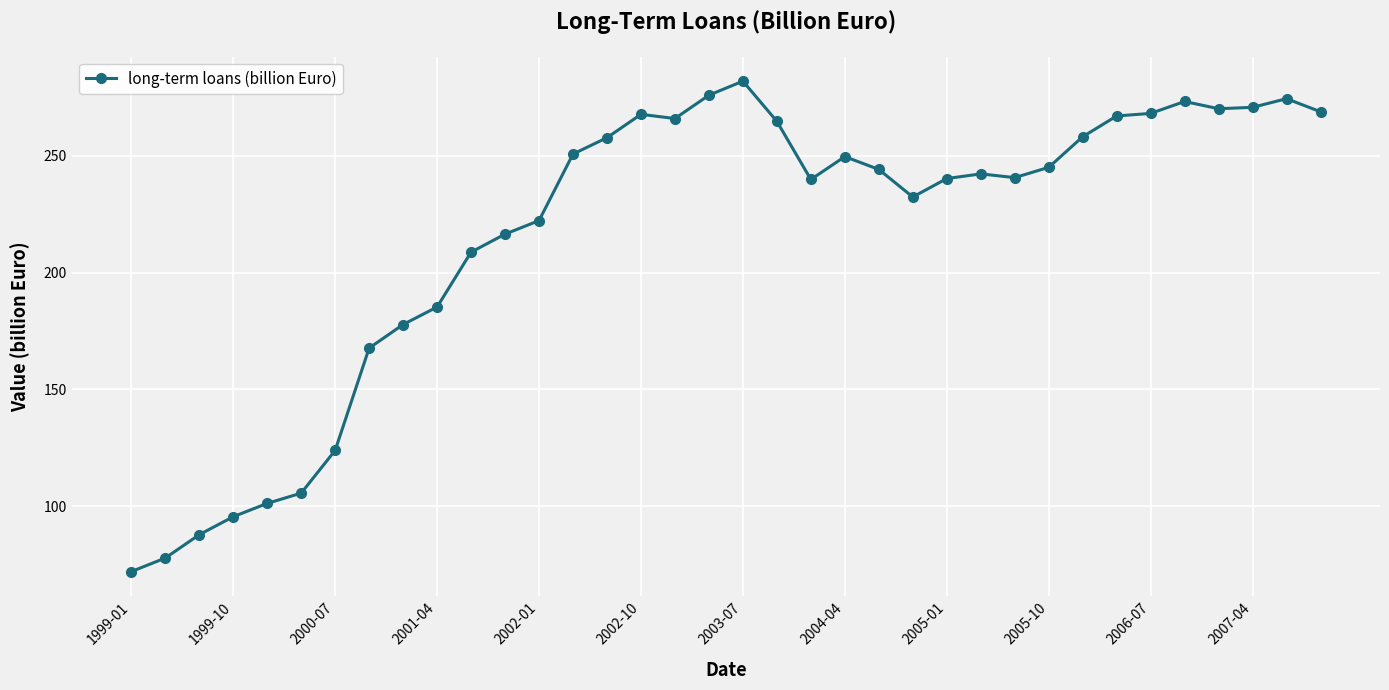

What is the value of the 14th point from the left?

250.8